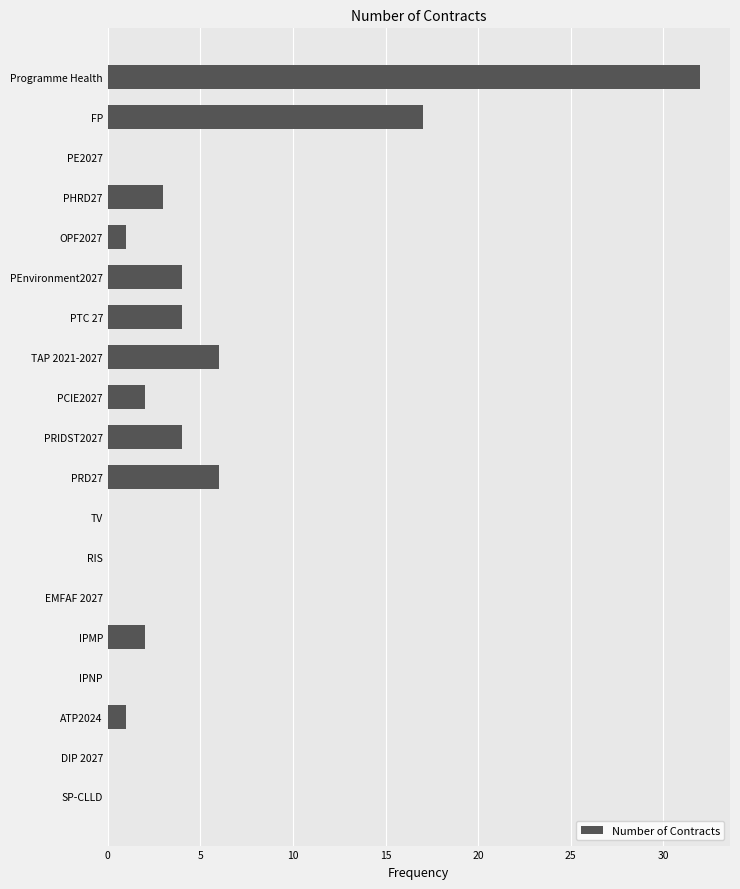

How many series are shown in this chart?

1